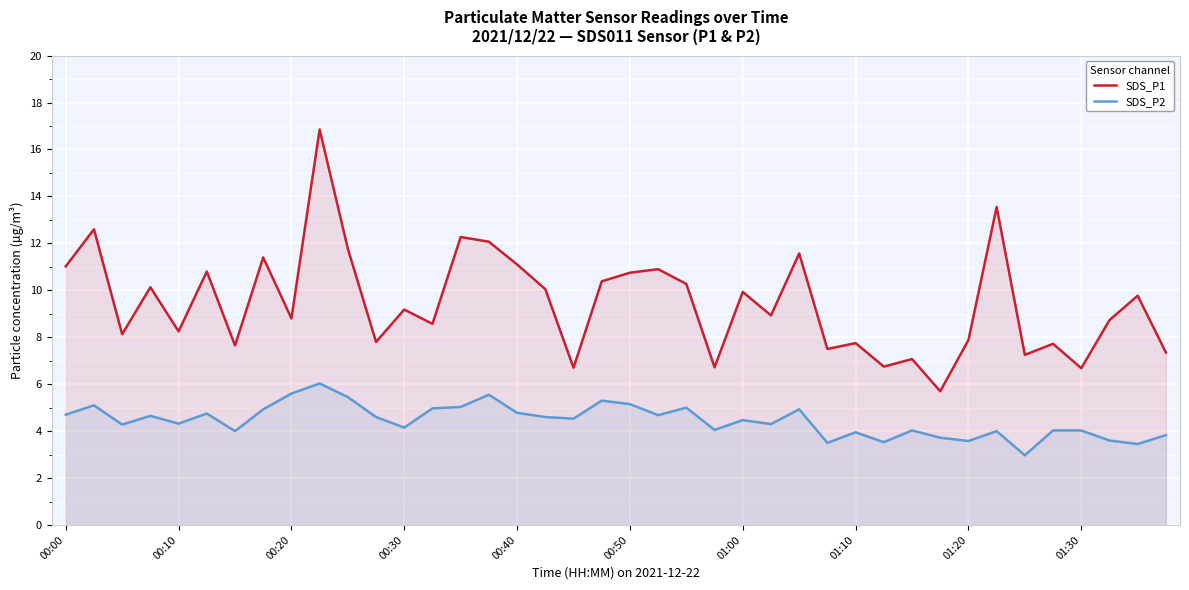

Is it true that SDS_P1 equals 10.1 at 17?

True